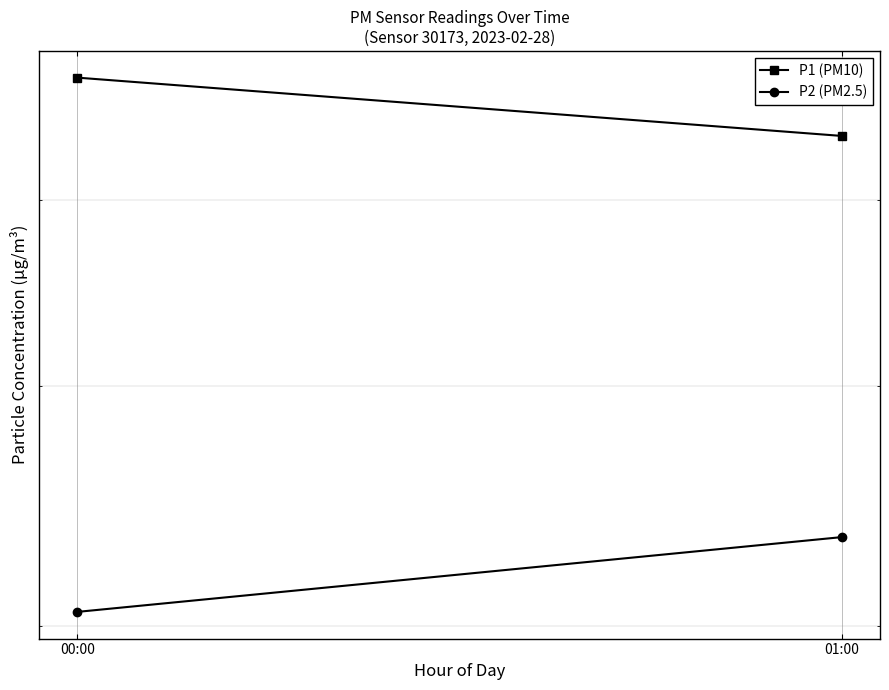

What is the sum of all P1 (PM10) values?

11.2